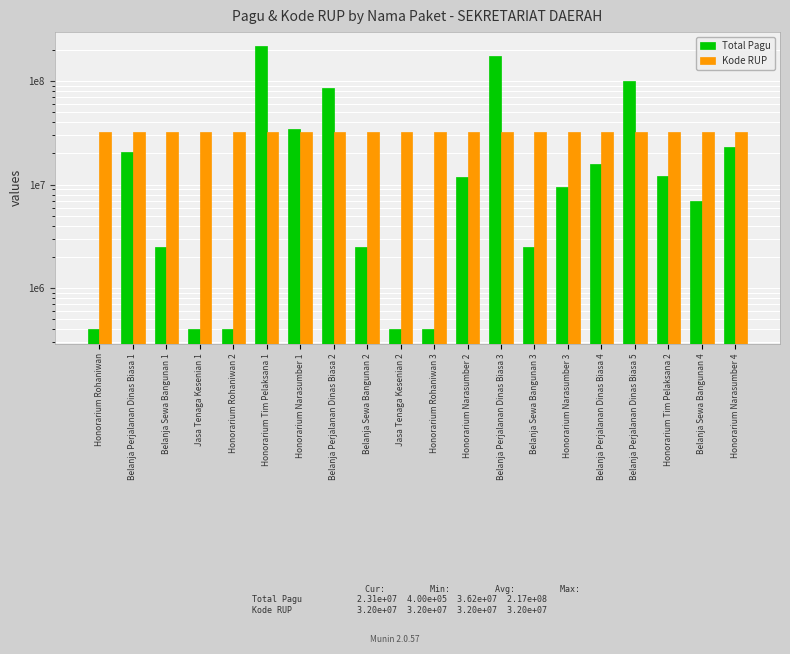

True or false: Total Pagu has a value of 217200000 at Honorarium Tim Pelaksana 1.

True